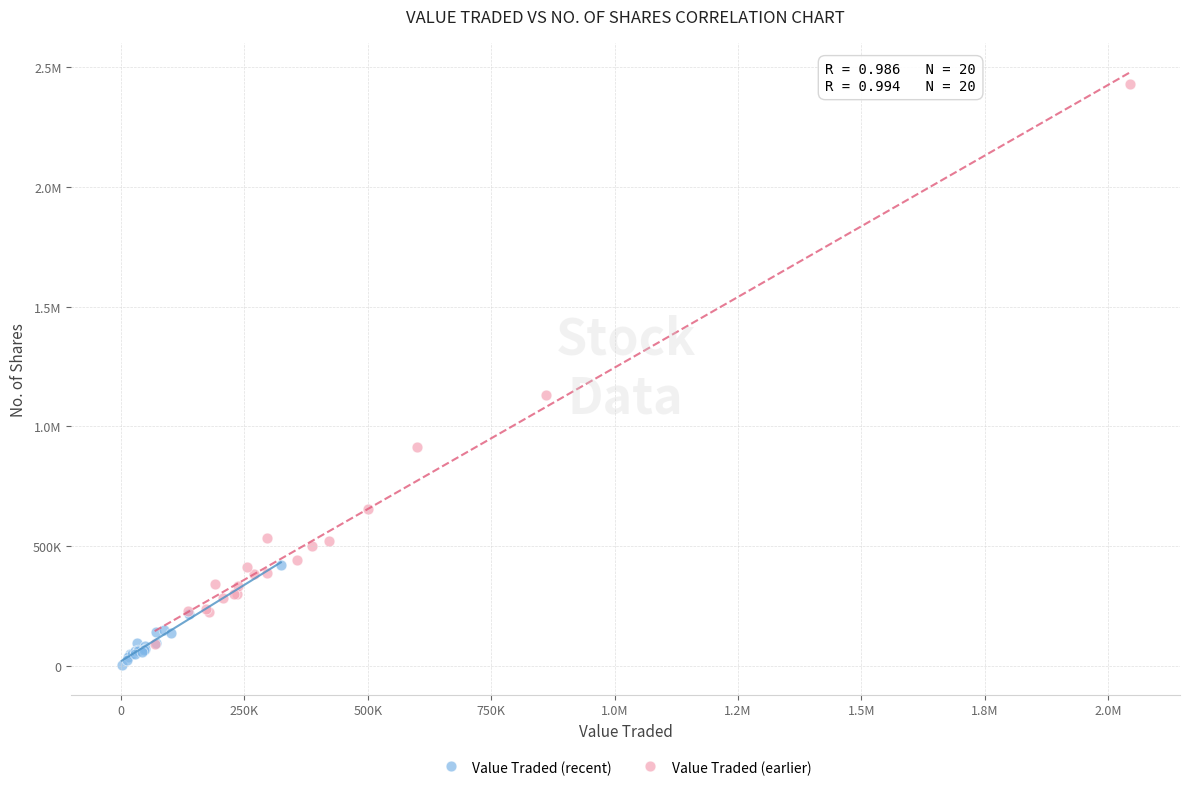

What are all the series names shown in the legend?

Value Traded (recent), Value Traded (earlier)